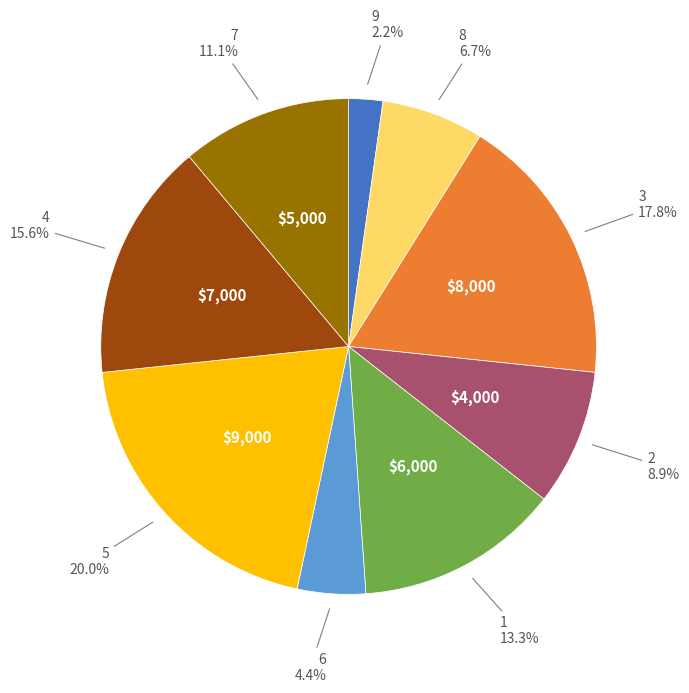

Does any single category account for the majority?

No